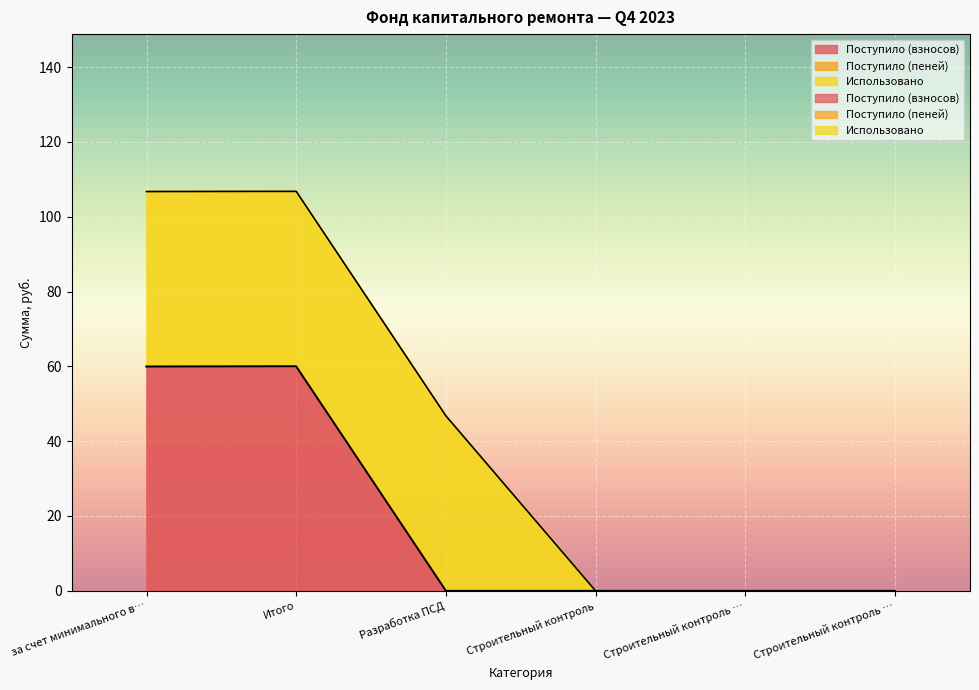

What is the label of the 5th point from the left?

Строительный контроль …